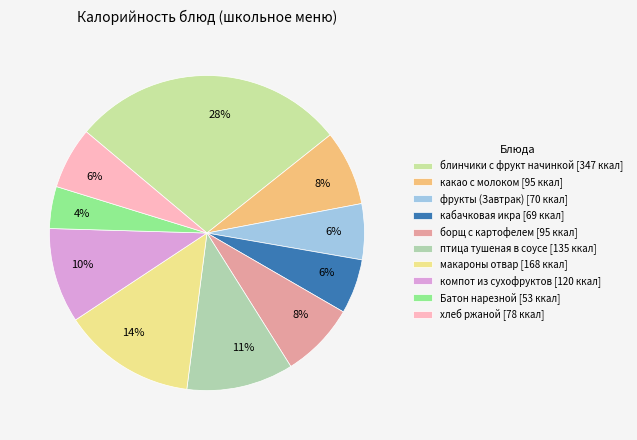

Which category has the smallest portion of the pie?

Батон нарезной [53 ккал]